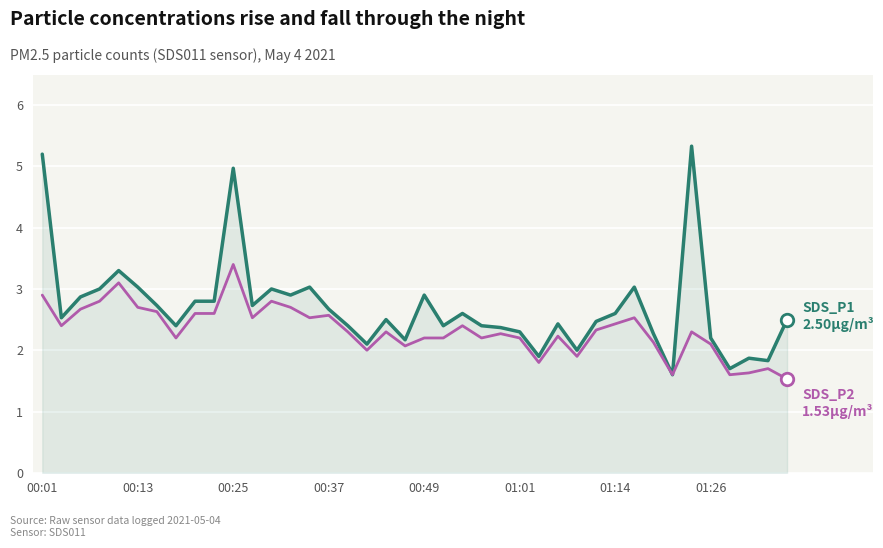

What is the minimum value shown in the chart?

1.5